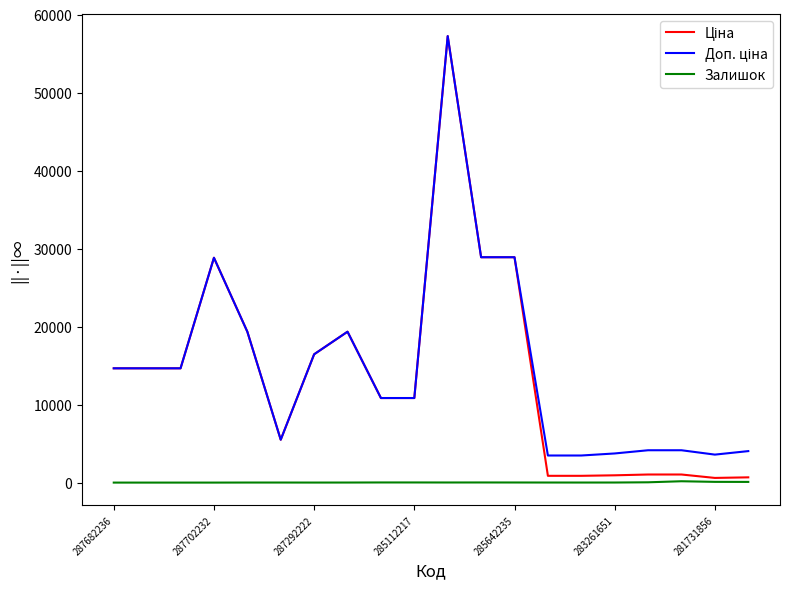

Does the chart display data point markers on the line(s)?

No